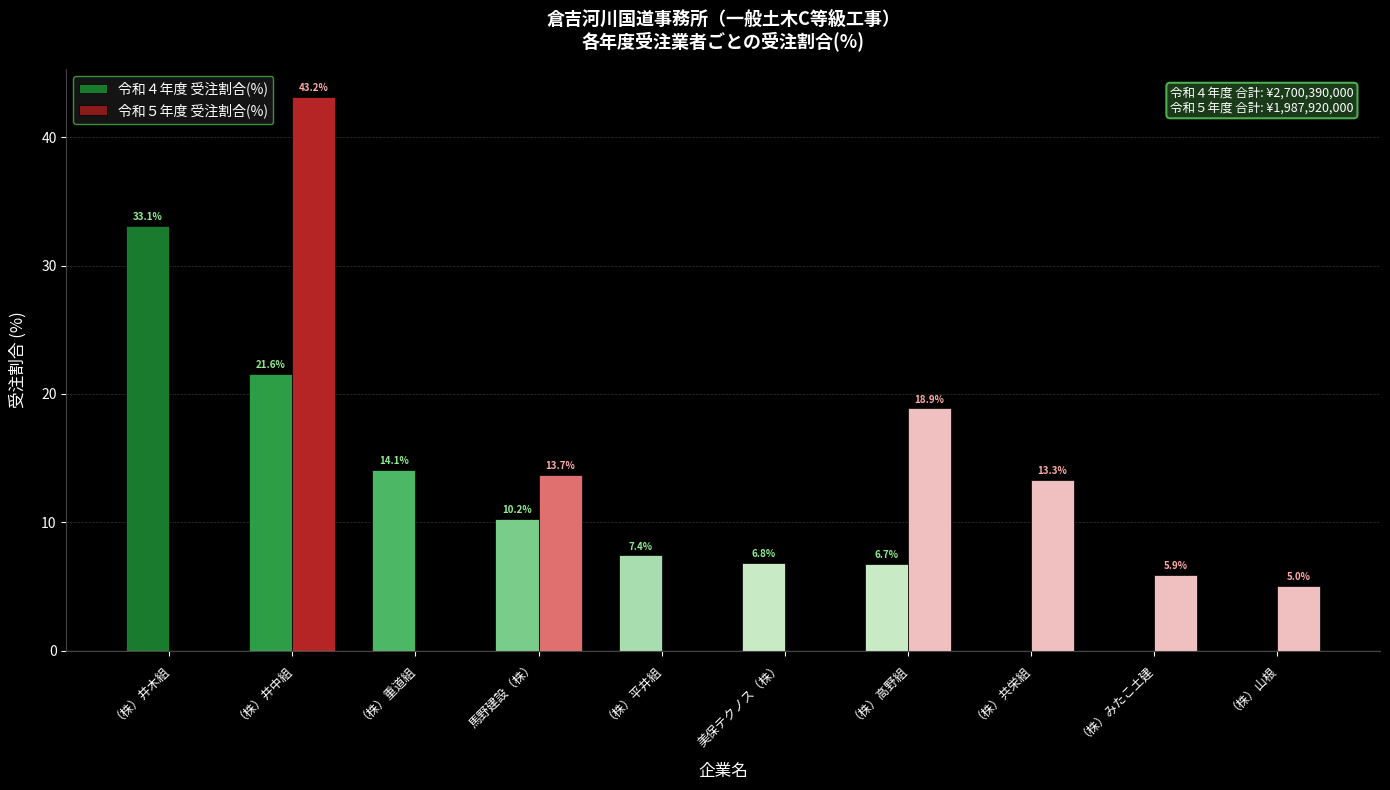

Is the value of 令和５年度 受注割合(%) at （株）平井組 greater than the value of 令和４年度 受注割合(%) at （株）井木組?

No